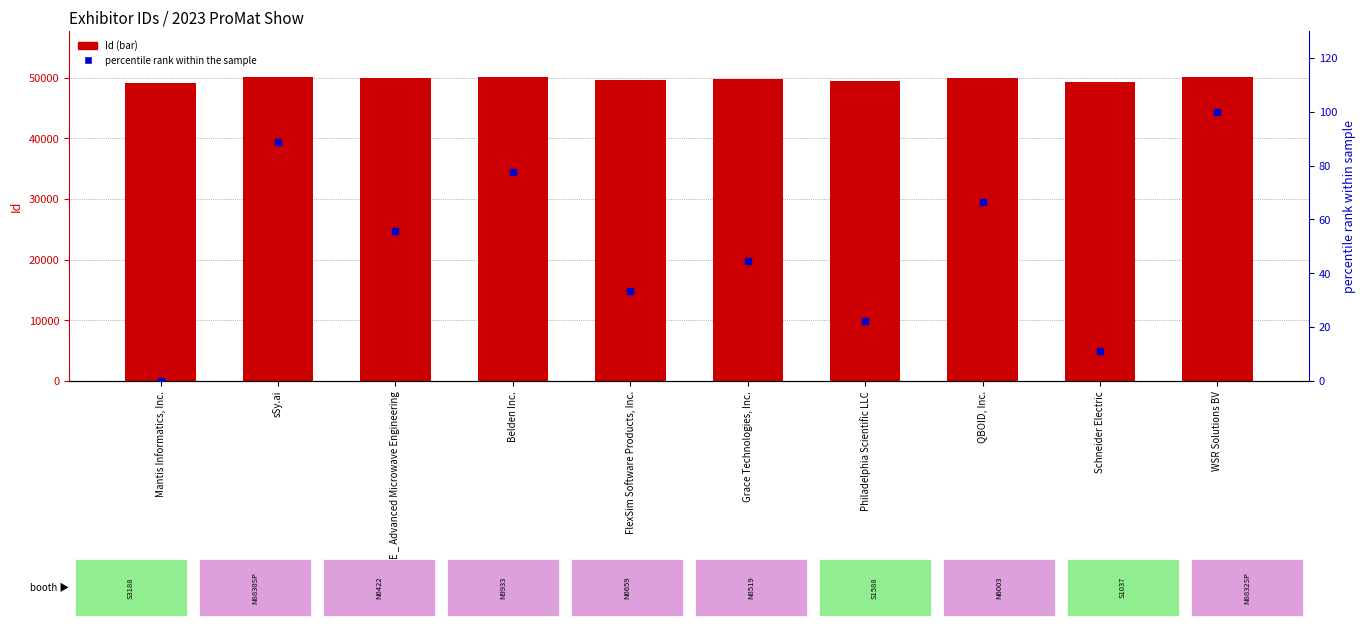

At which category is the sum across all series the highest?

WSR Solutions BV